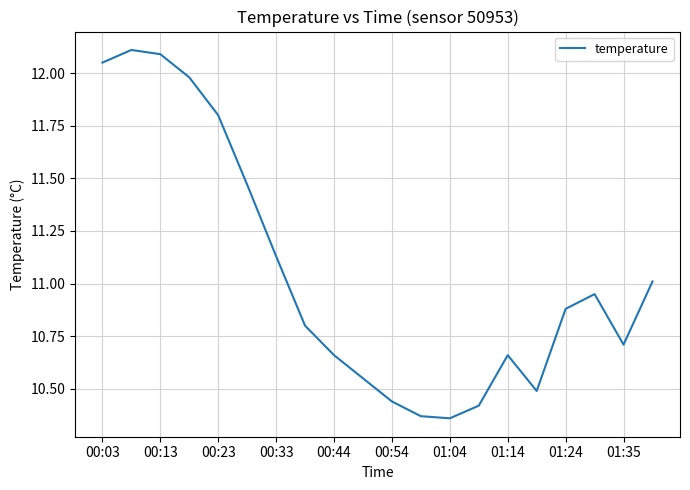

How many lines are shown in the chart?

1